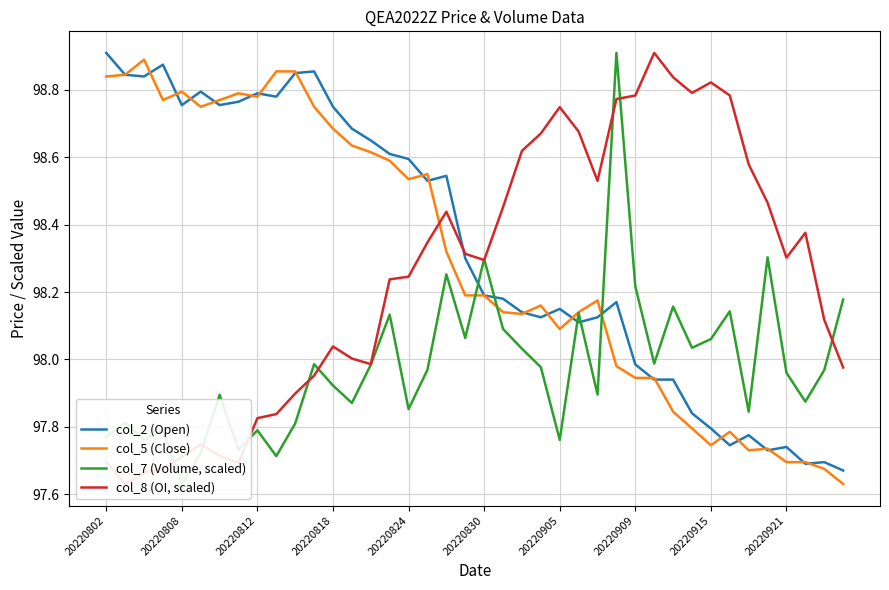

At which label does col_2 (Open) reach its peak?

20220802